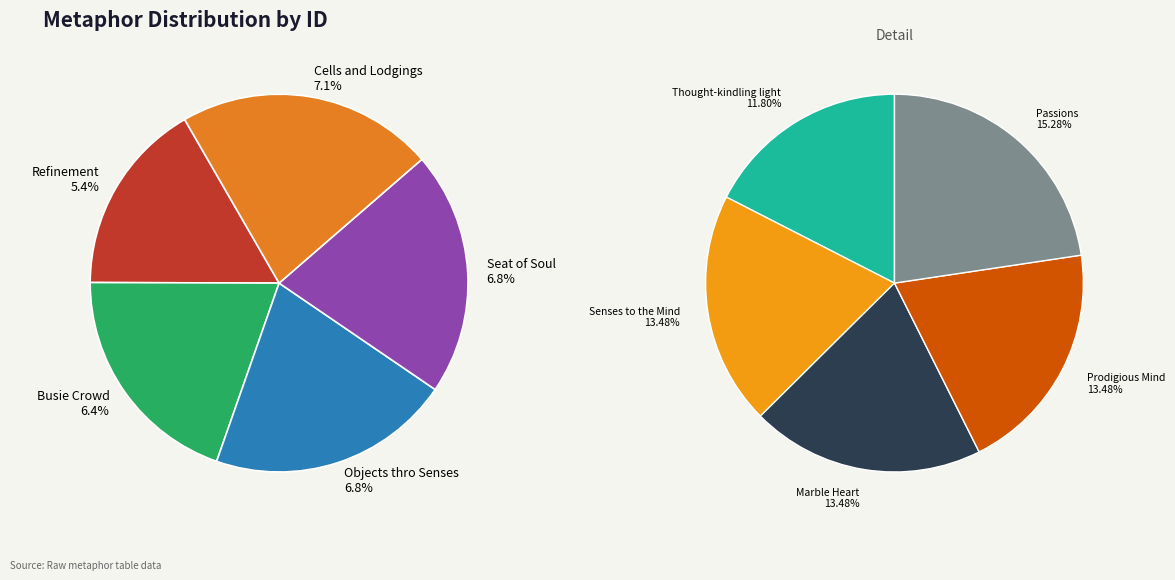

Is it true that Refinement is 1% of the pie?

False